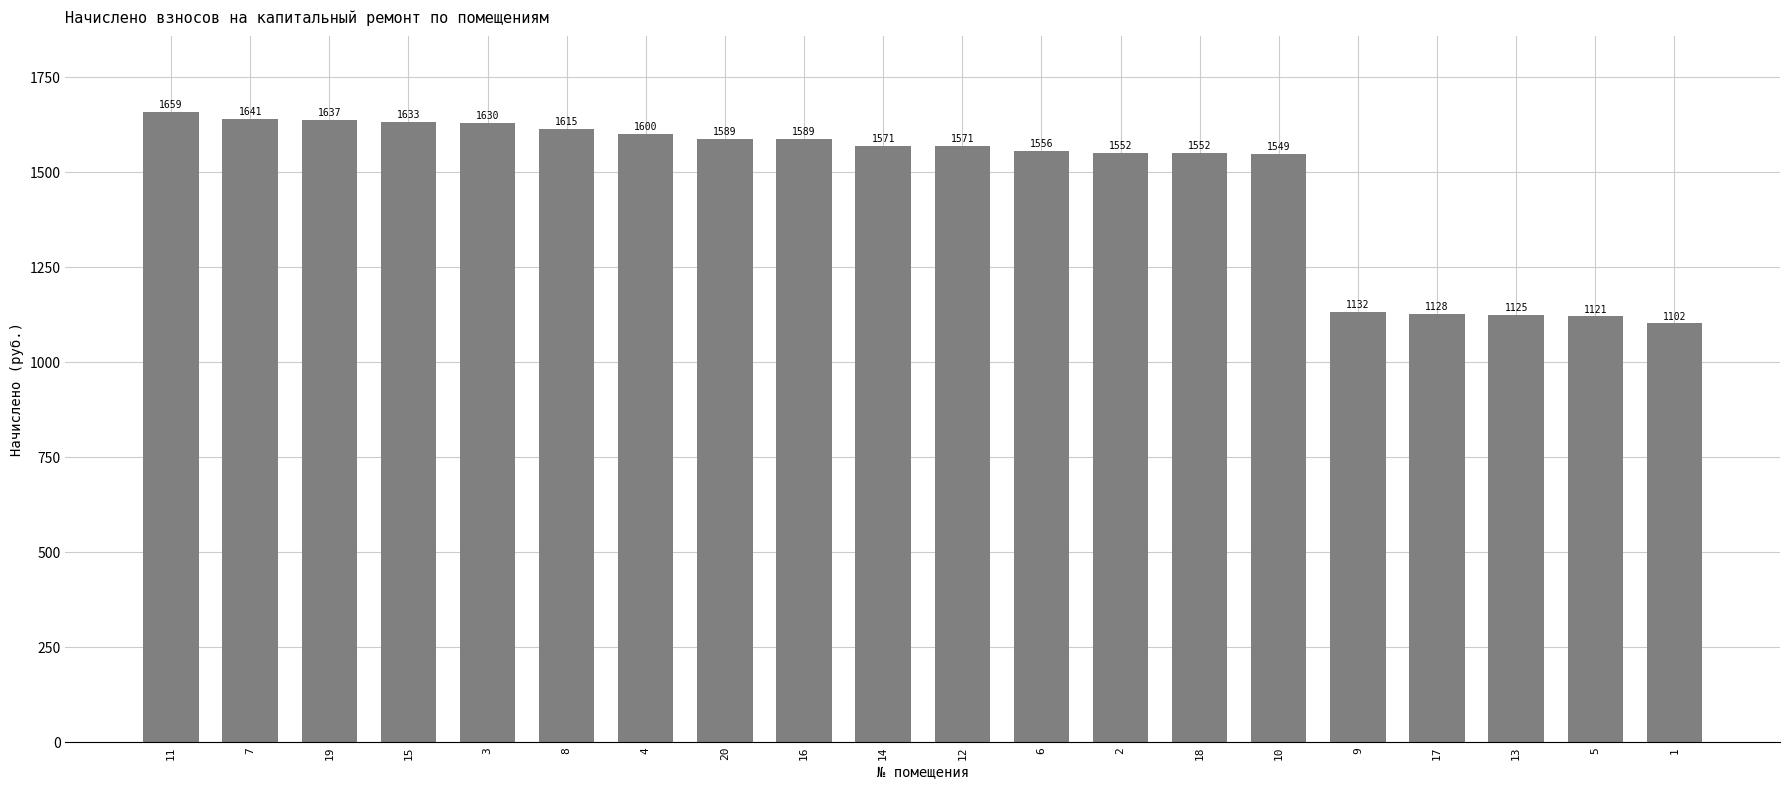

At which label is the value closest to 1380?

10